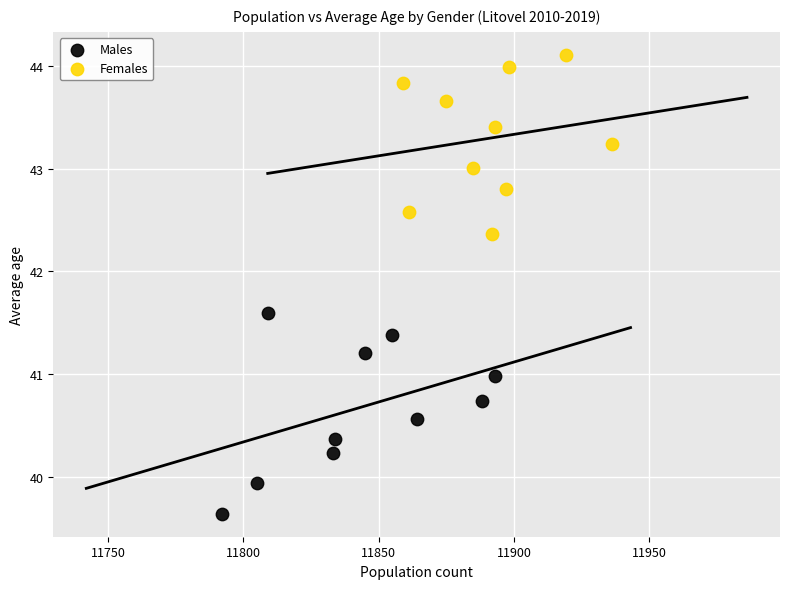

Which series contains the highest Y value?

Females